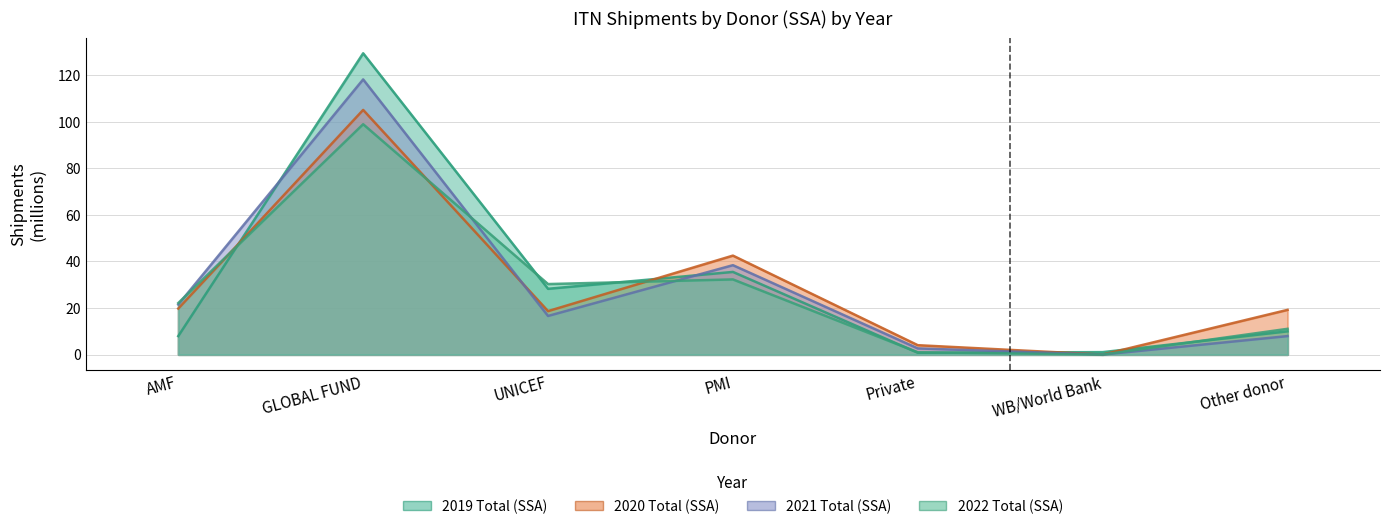

At which category does 2020 Total (SSA) reach its first local peak?

GLOBAL FUND